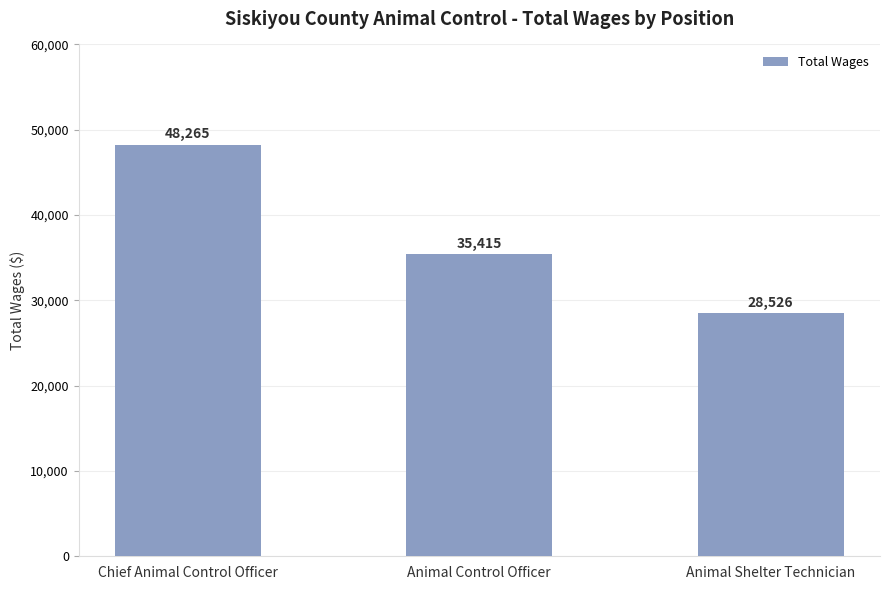

Reading right to left, what are all the values shown in this chart?

Animal Shelter Technician=28526	Animal Control Officer=35415	Chief Animal Control Officer=48265